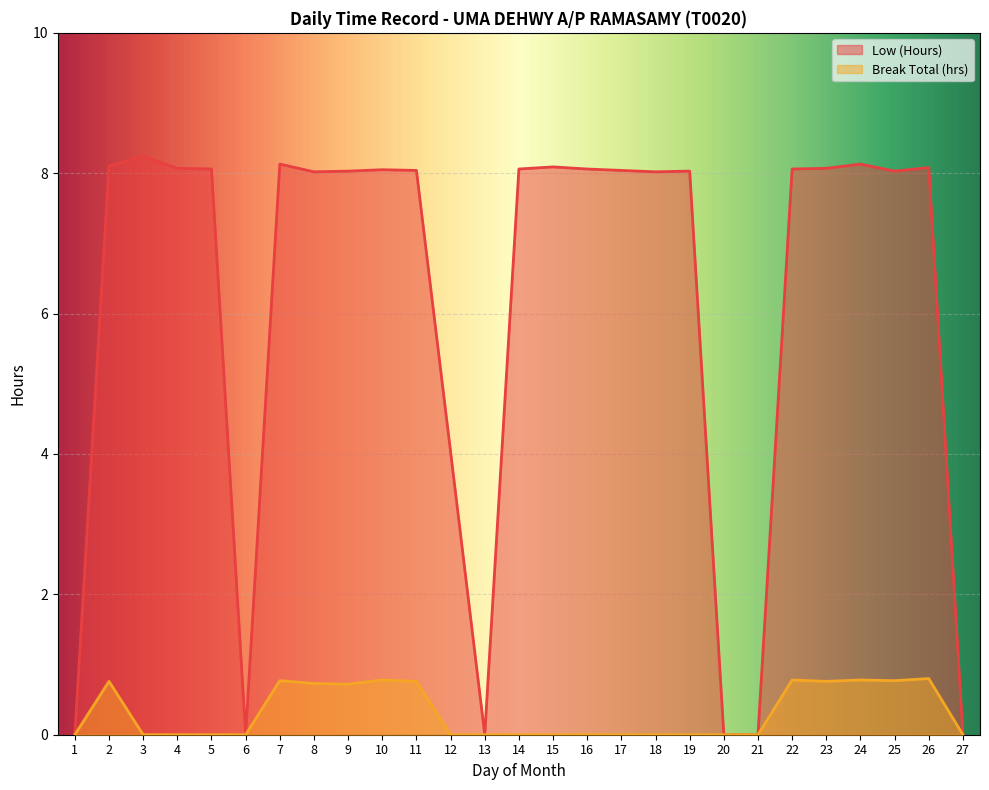

What is the value of the Low (Hours) point at the 18th from the left?

8.0